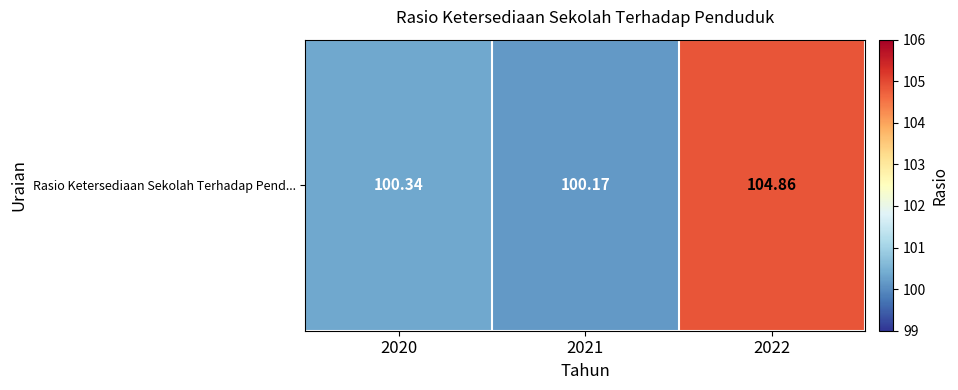

What is the difference between the values at 2022 and 2020?

4.5